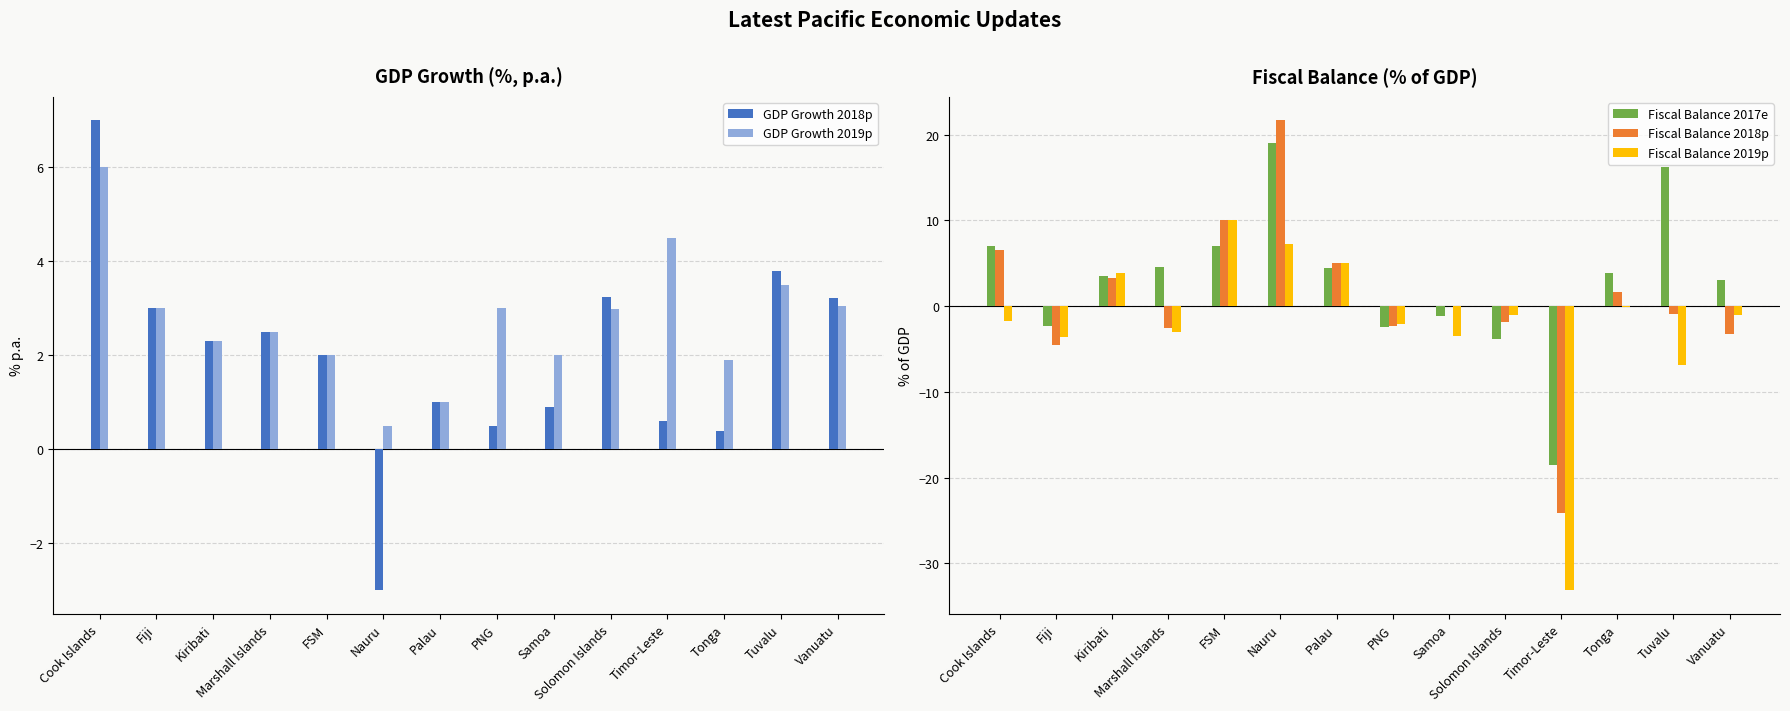

At how many categories does at least one series exceed -20?

14